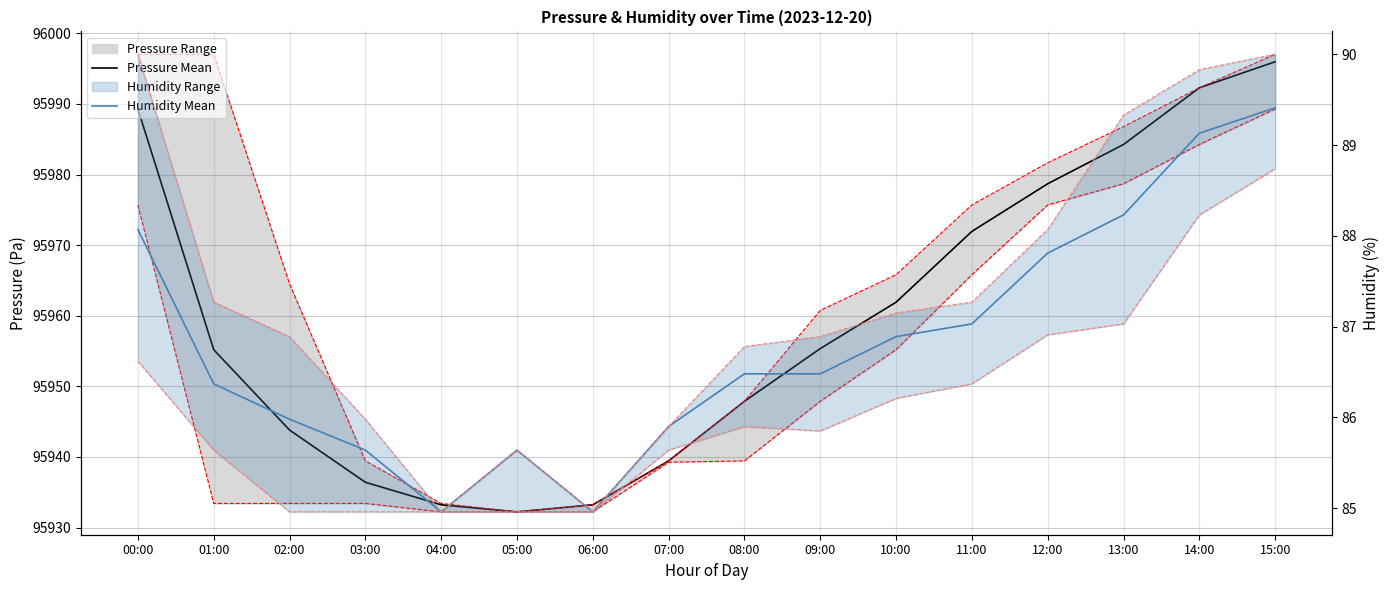

At which category does the chart reach its peak across all series?

15:00